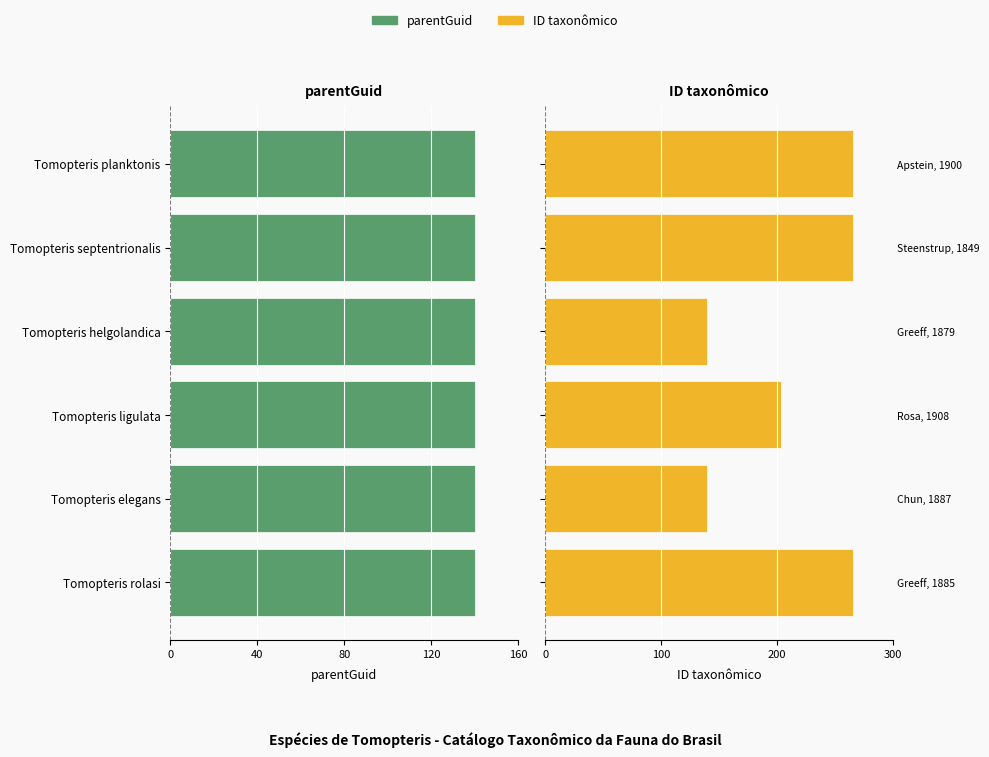

What are all the series names shown in the legend?

parentGuid, ID taxonômico